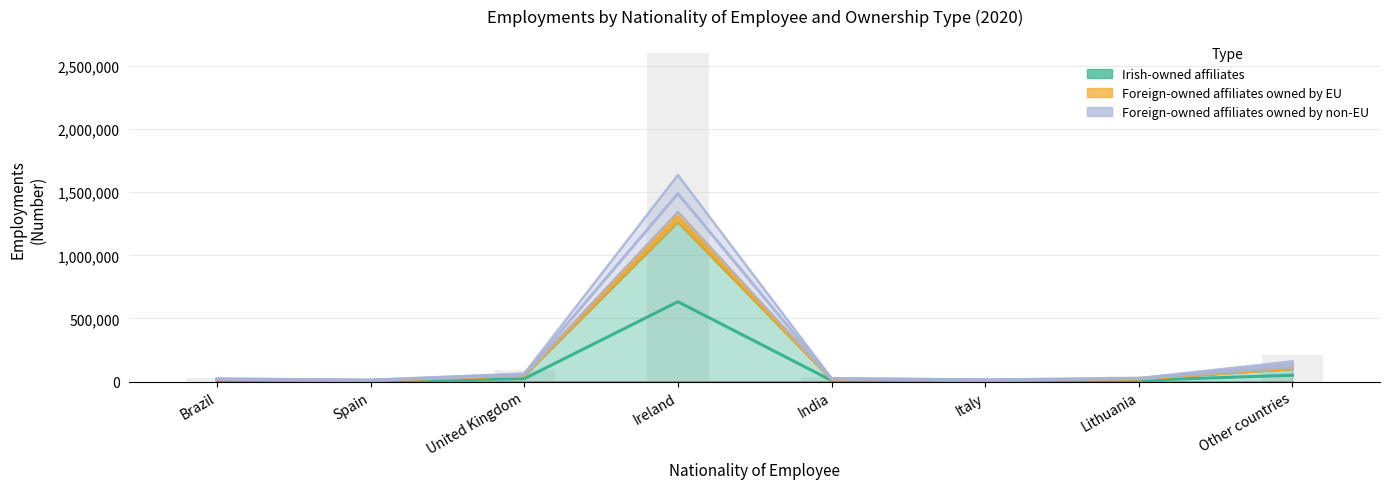

What is the label of the 7th bar from the left?

Lithuania